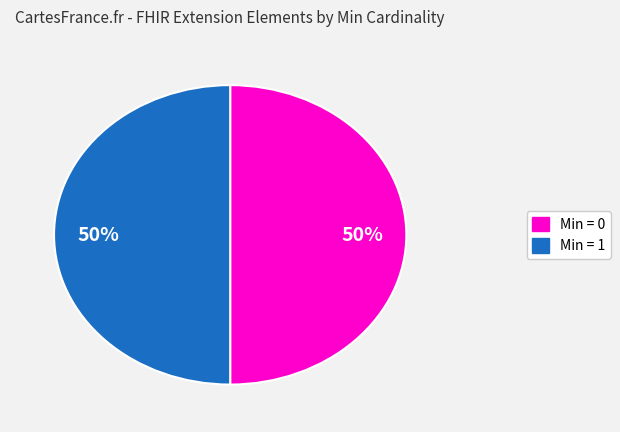

To the nearest percent, what is the average slice percentage?

50%